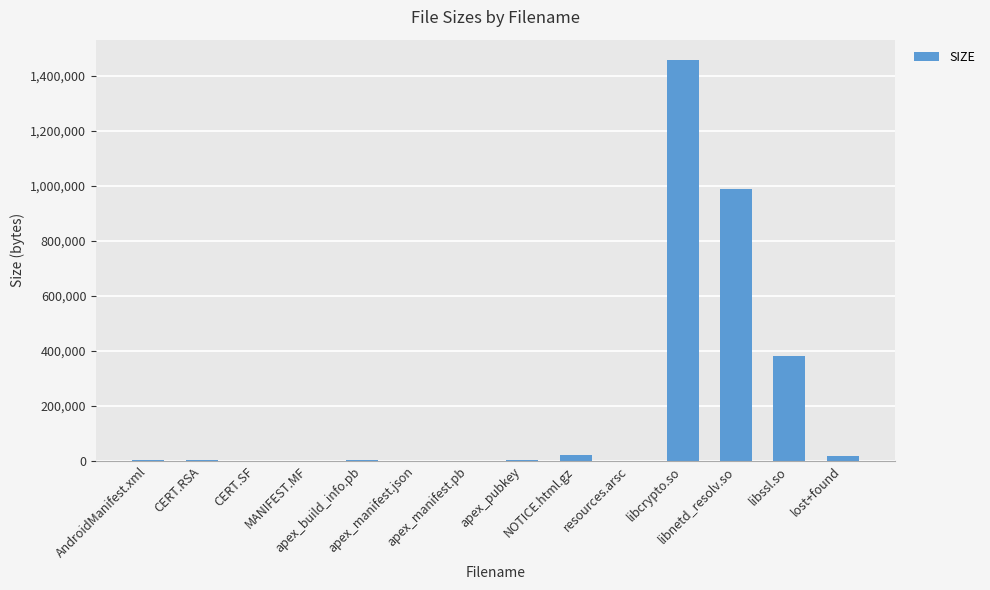

What is the maximum value shown in the chart?

1459608